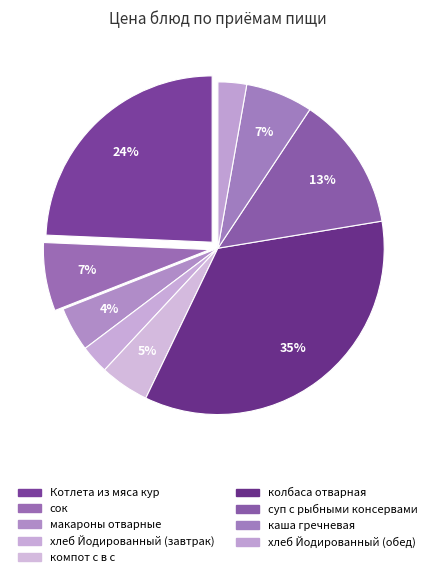

What percentage is NOT represented by хлеб Йодированный (обед)?

97.2%